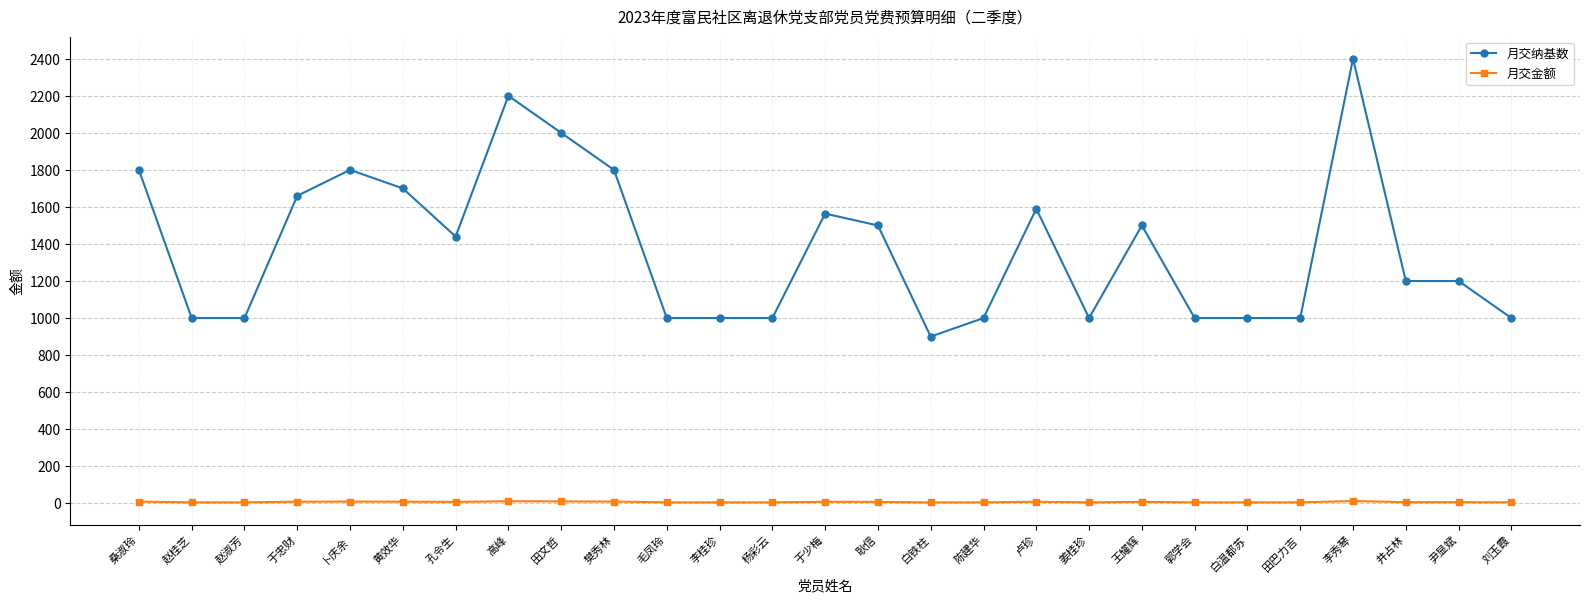

Rank the series by their average value, from highest to lowest.

月交纳基数, 月交金额